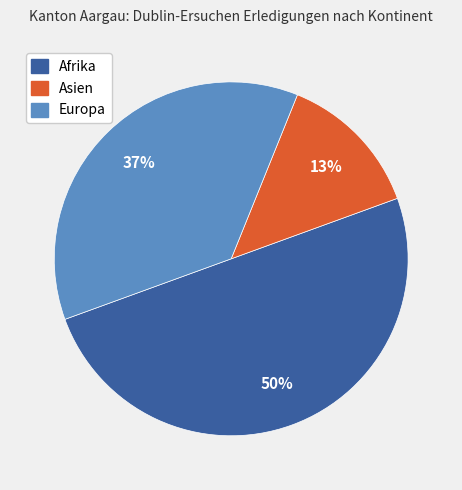

To the nearest percent, what is the difference between the largest and smallest slice percentages?

37%